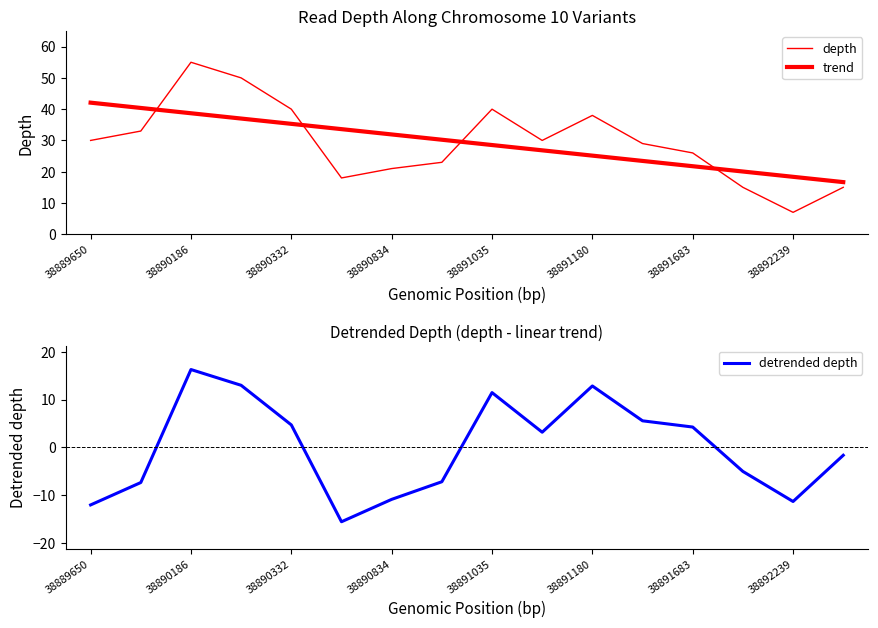

At how many categories does at least one series exceed 54?

1